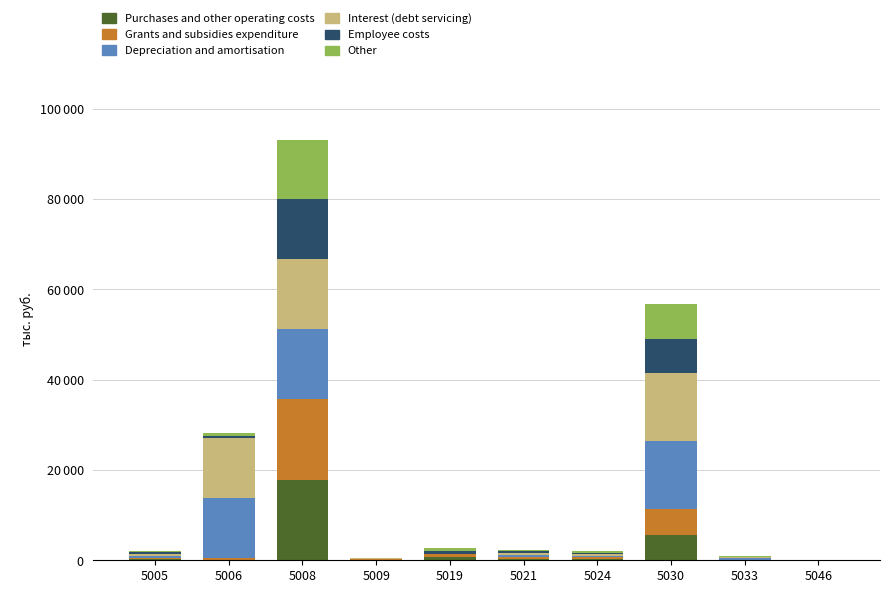

Are the bars grouped side by side (vs. stacked)?

No